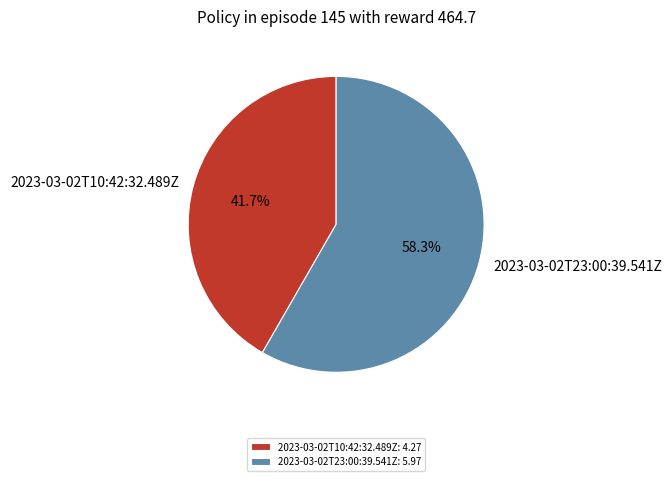

Is it true that 2023-03-02T23:00:39.541Z is 58% of the pie?

True